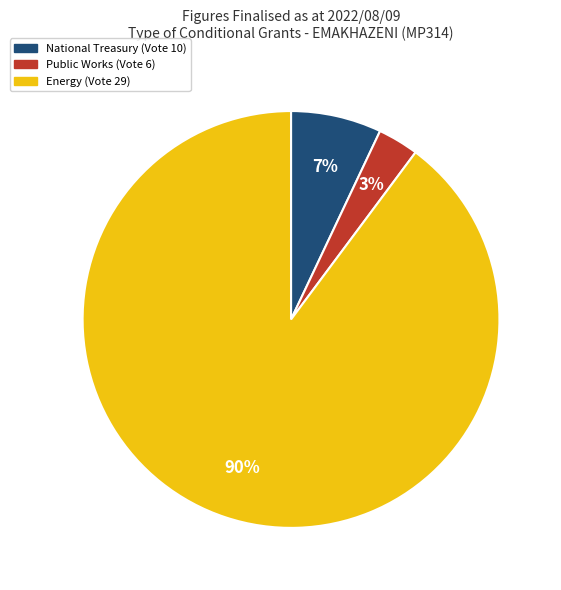

How many slices are in this pie chart?

3